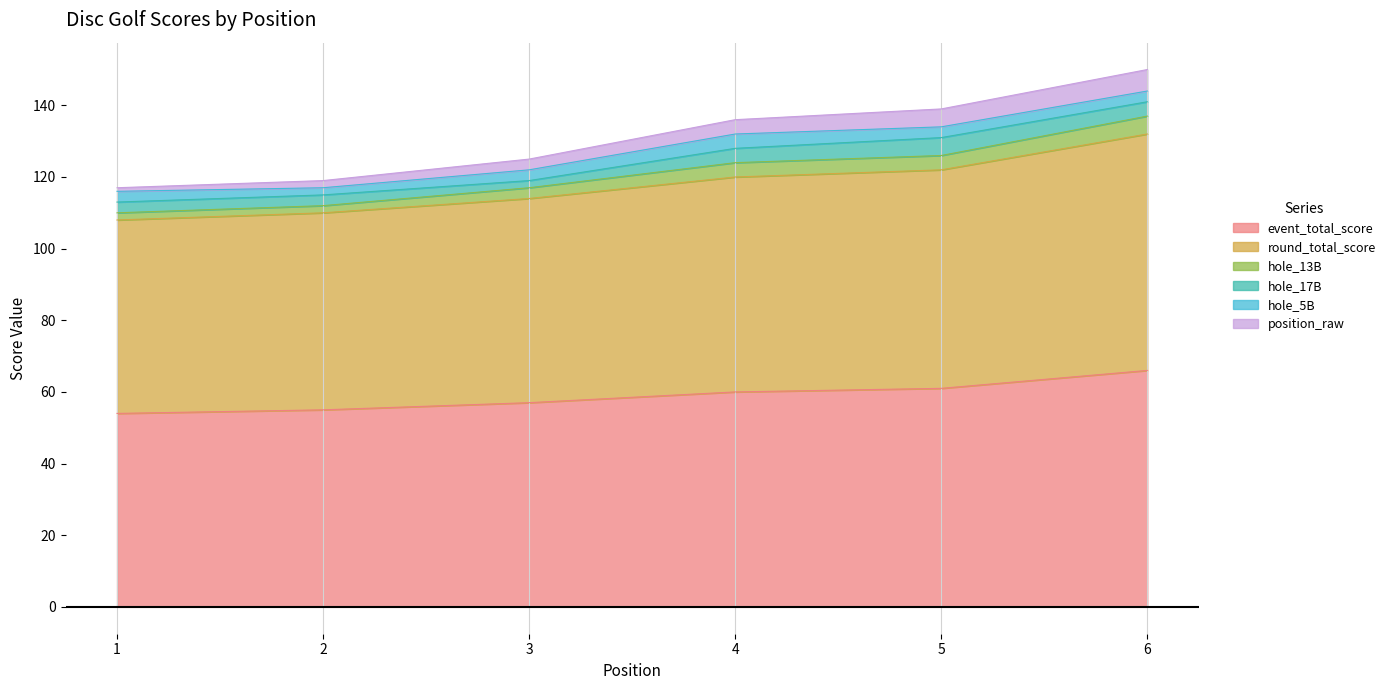

Rank the categories by event_total_score value from highest to lowest.

6, 5, 4, 3, 2, 1